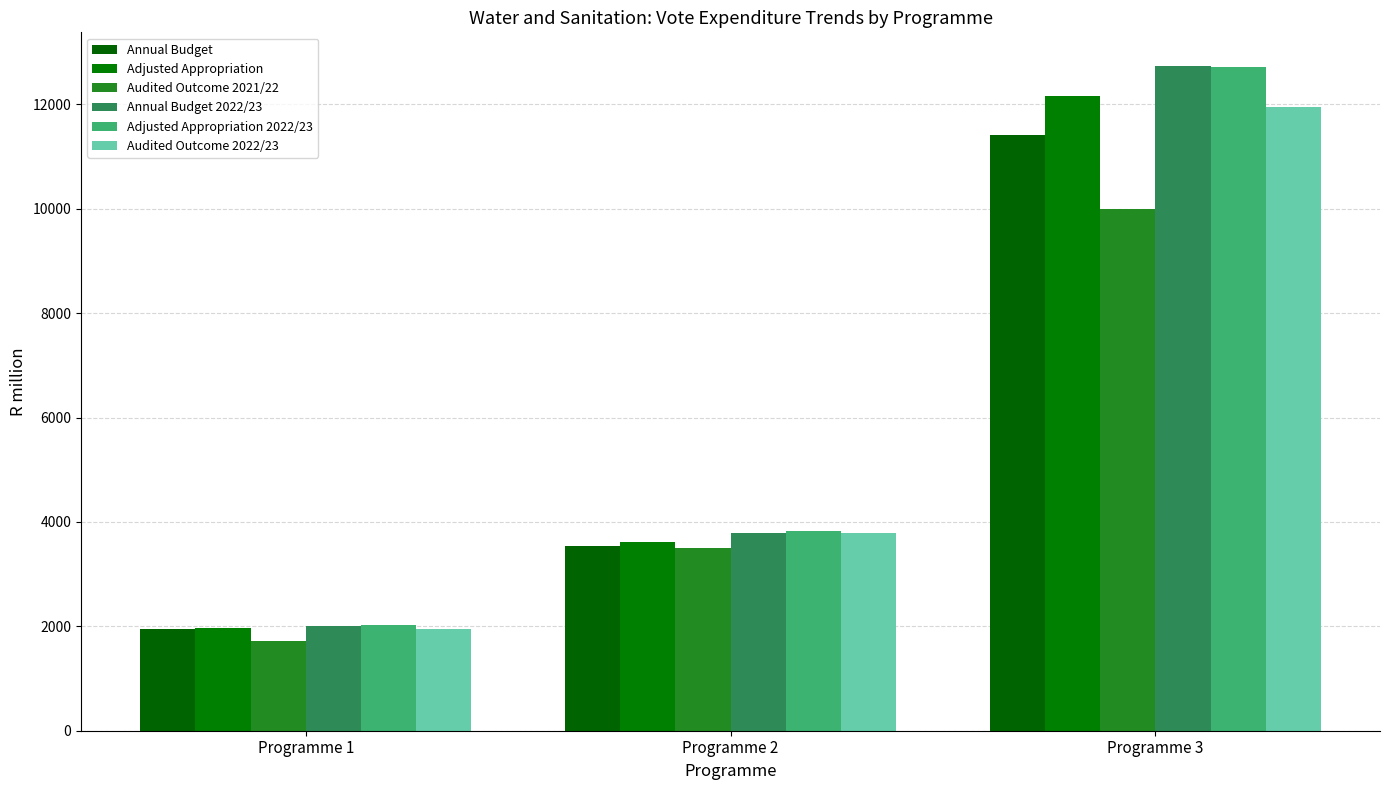

What is the spread (max minus min) of values at Programme 3?

2757.1